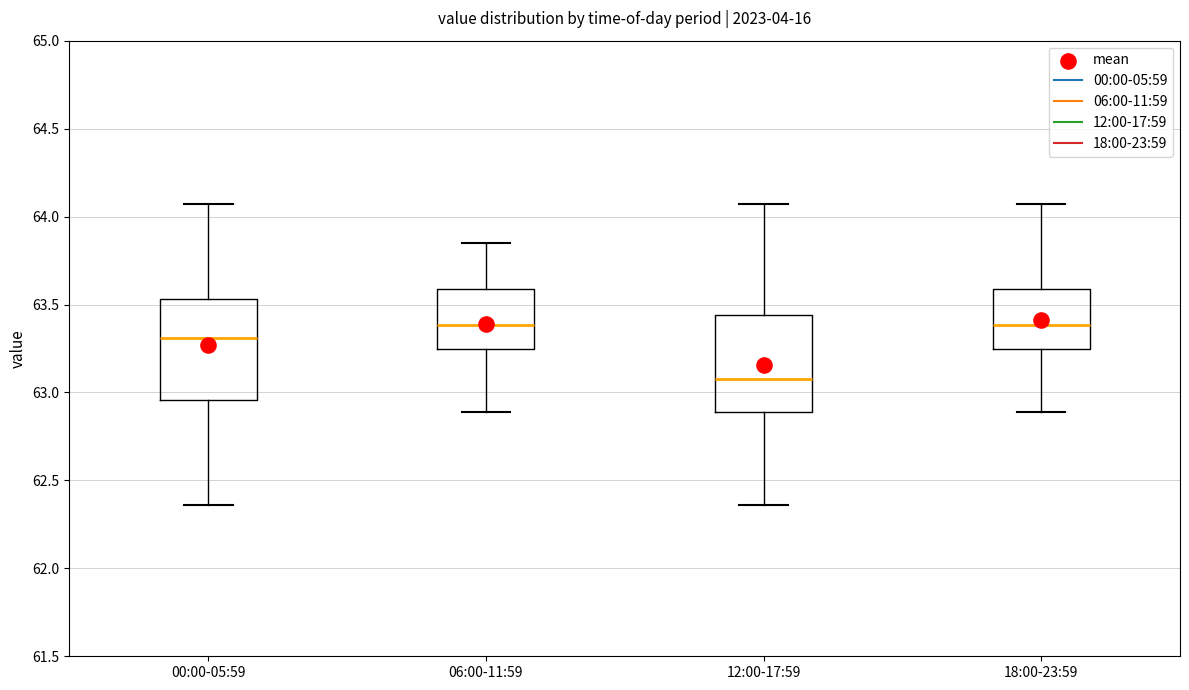

Where does the lower whisker of the box for 00:00-05:59 end on the y-axis? The values are not printed on the chart, so give them approximately, as read against the axis.

62.35